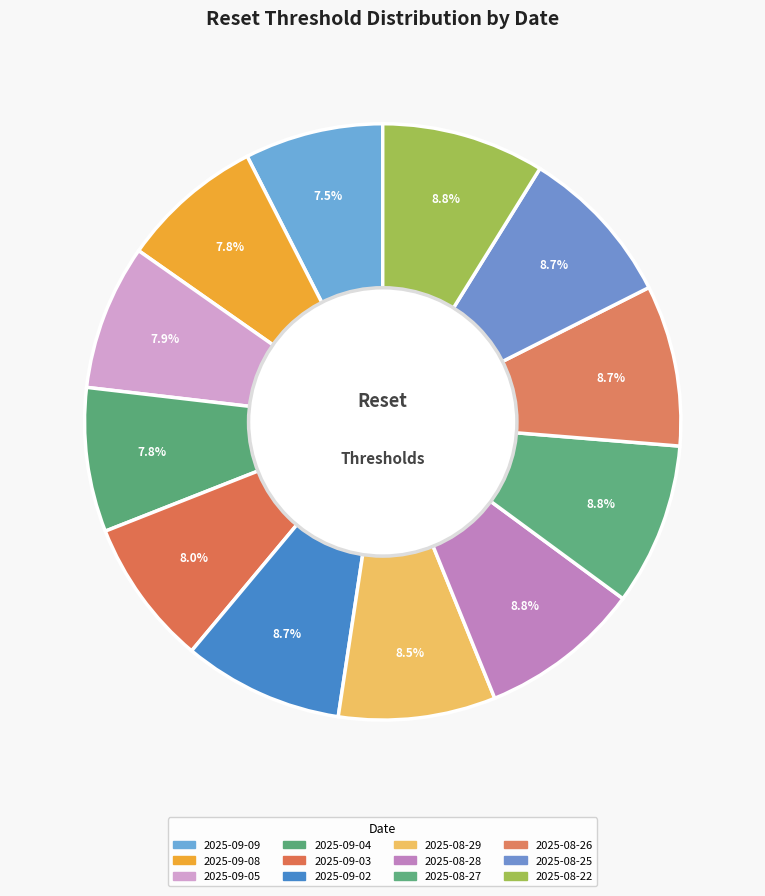

Count the number of slices in the pie.

12